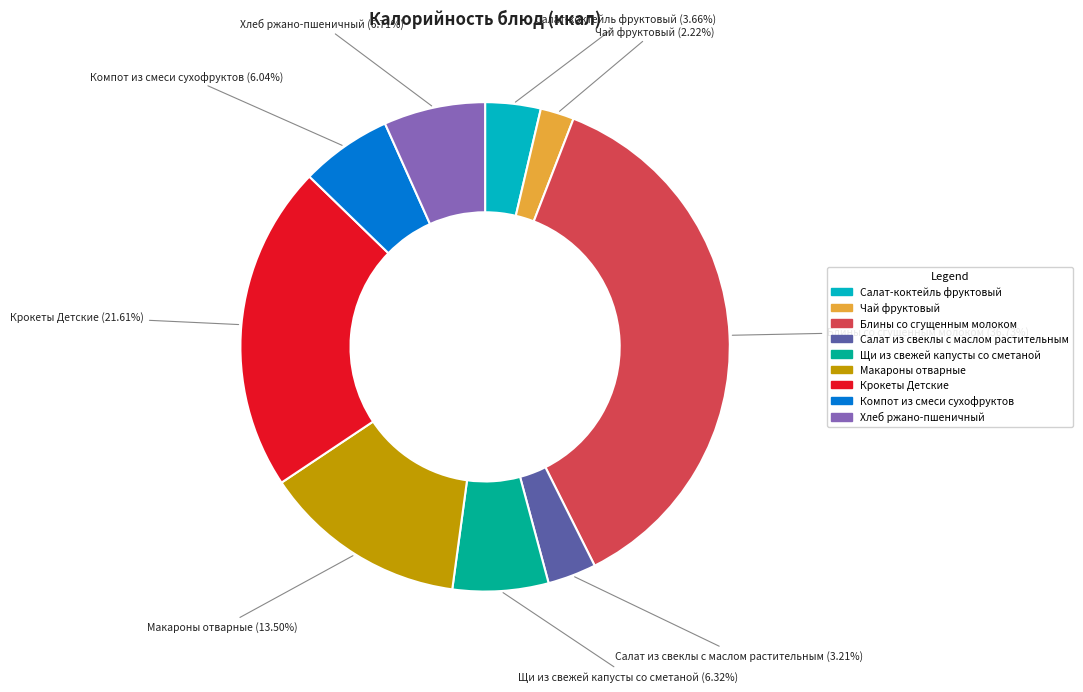

Between Крокеты Детские and Салат из свеклы с маслом растительным, which is larger?

Крокеты Детские